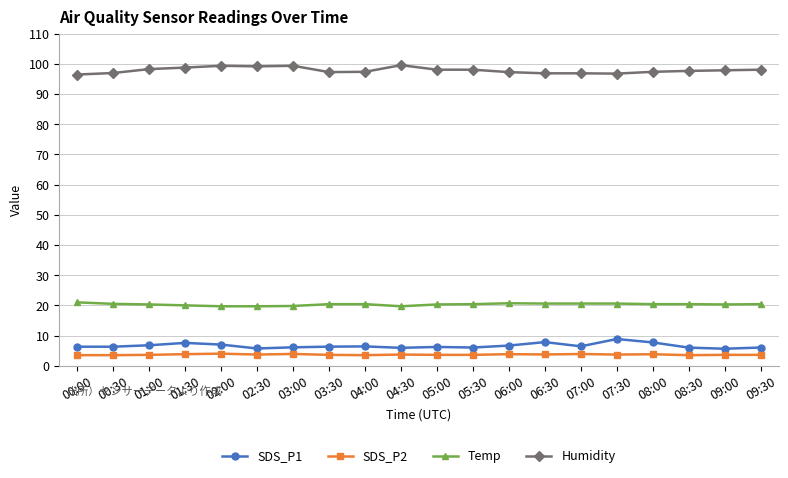

The value of Temp at 02:00 is 19.7. True or false?

True